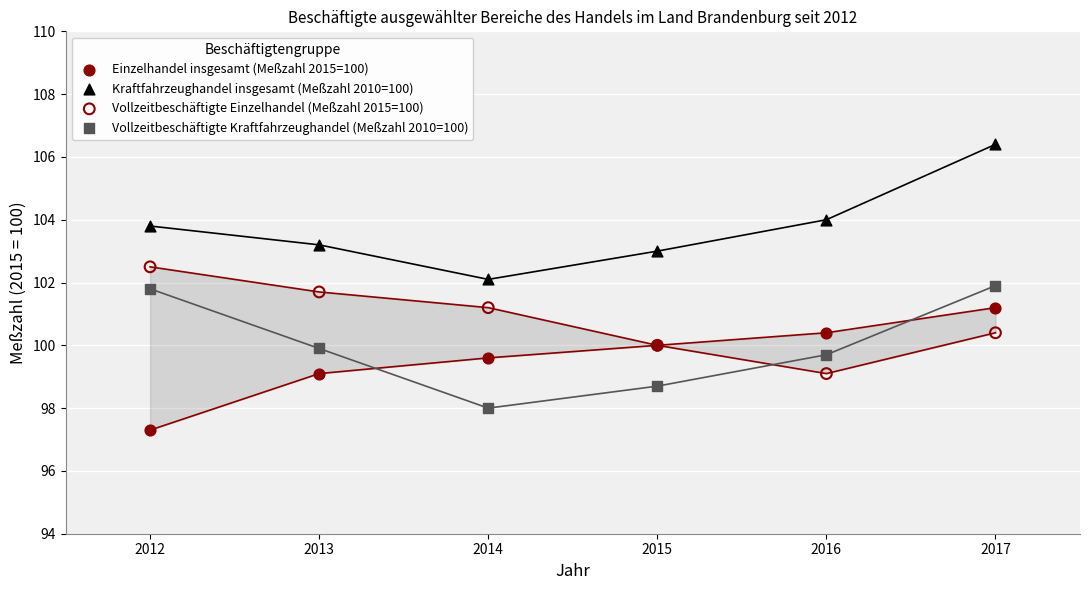

Which series contains the highest Y value?

Kraftfahrzeughandel insgesamt (Meßzahl 2010=100)